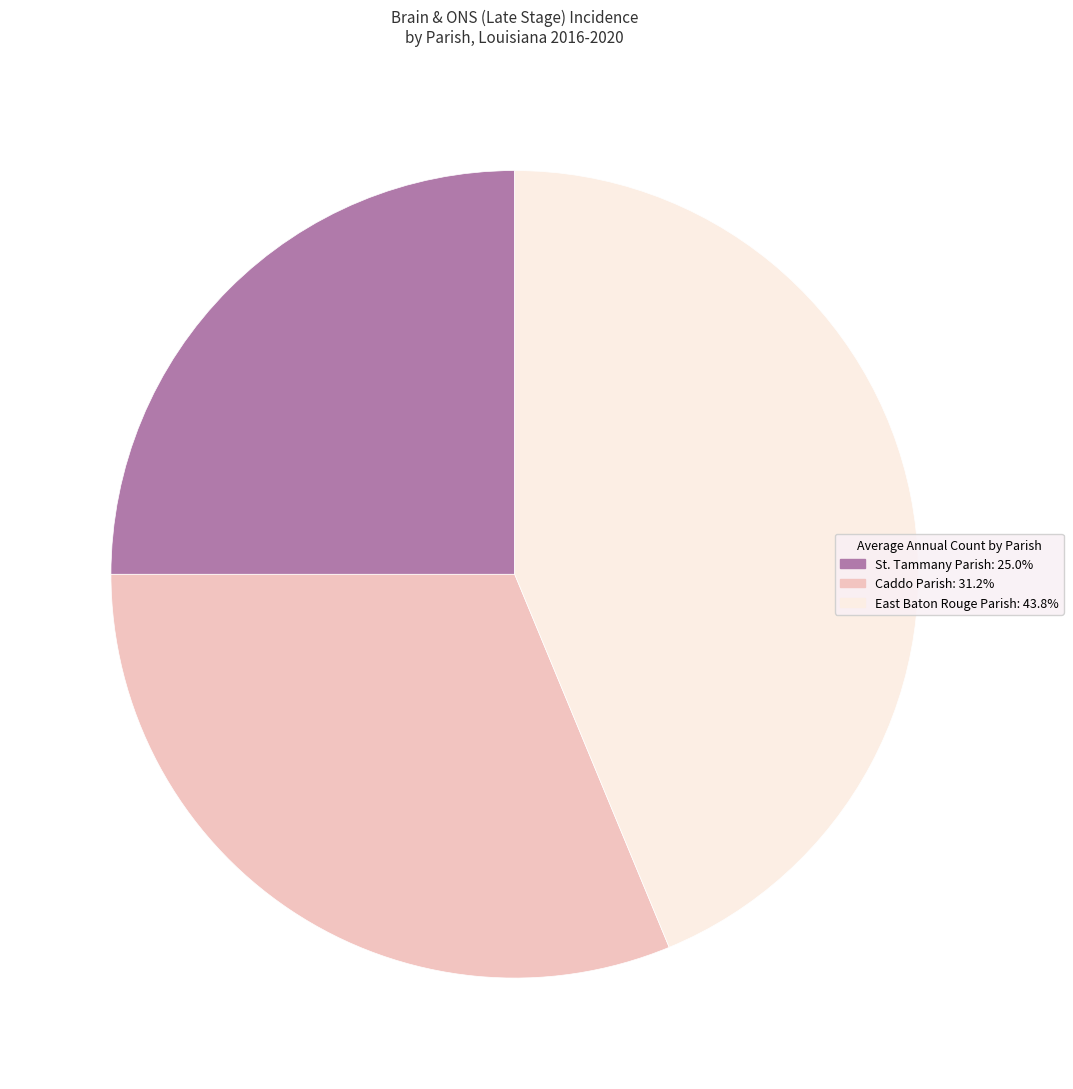

The St. Tammany Parish slice represents 25% of the pie. True or false?

True